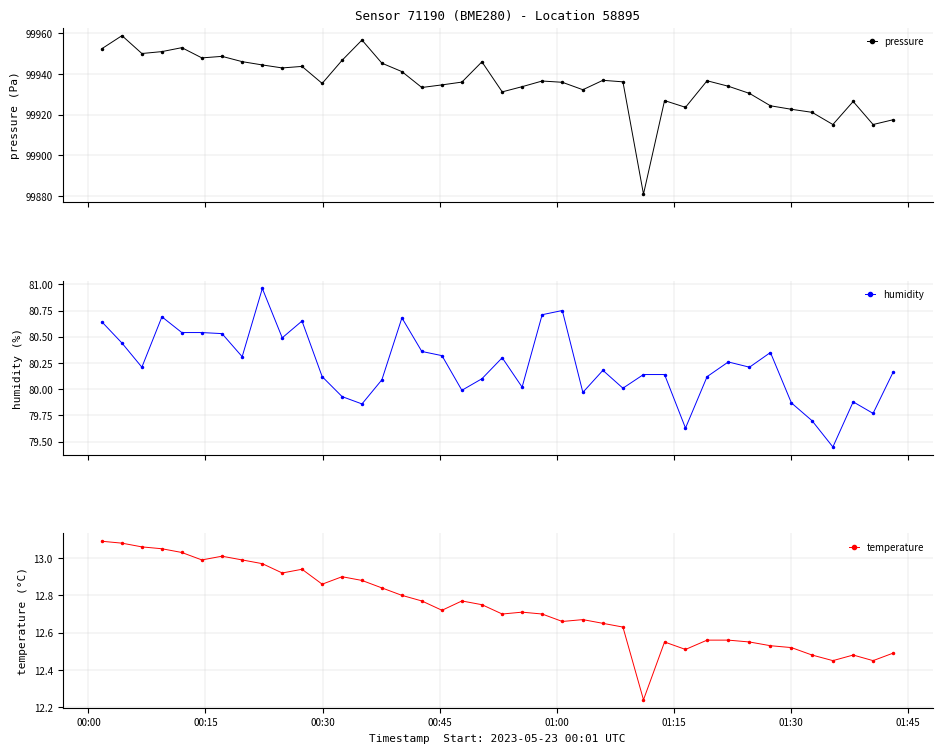

How many lines are shown in the chart?

3